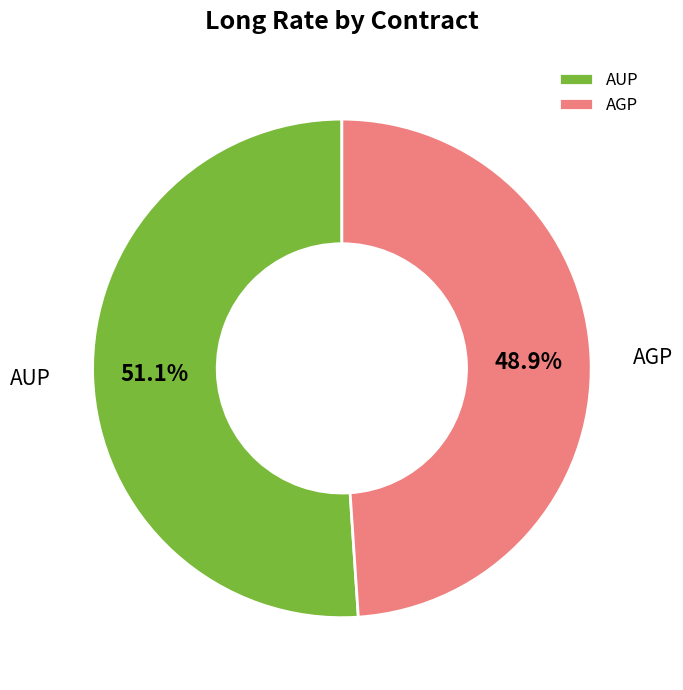

Combined, do AUP and AGP account for over 50%?

Yes